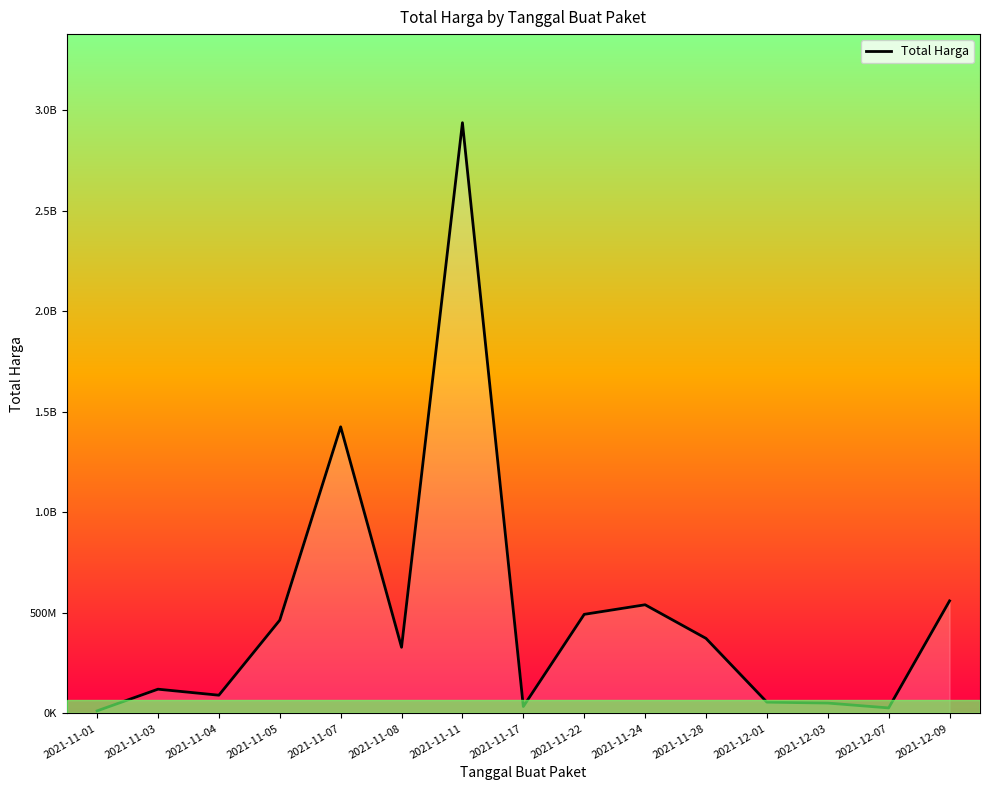

True or false: the data shows 58780894 at 2021-11-03.

False